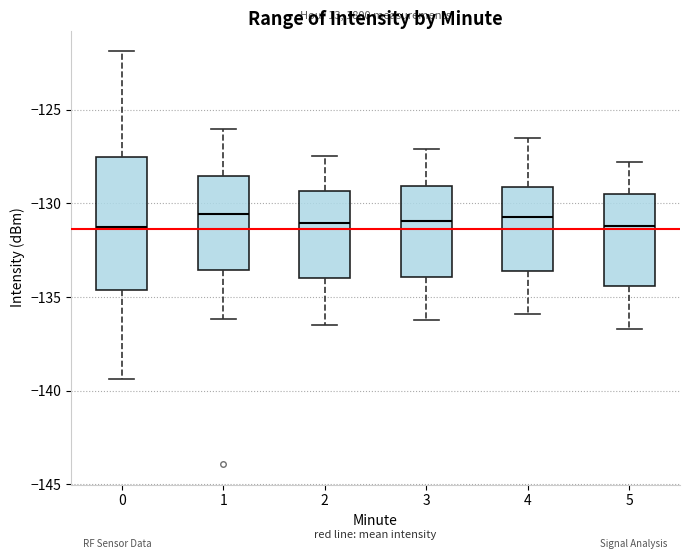

Which box is the tallest, from its lower edge to its upper edge?

0